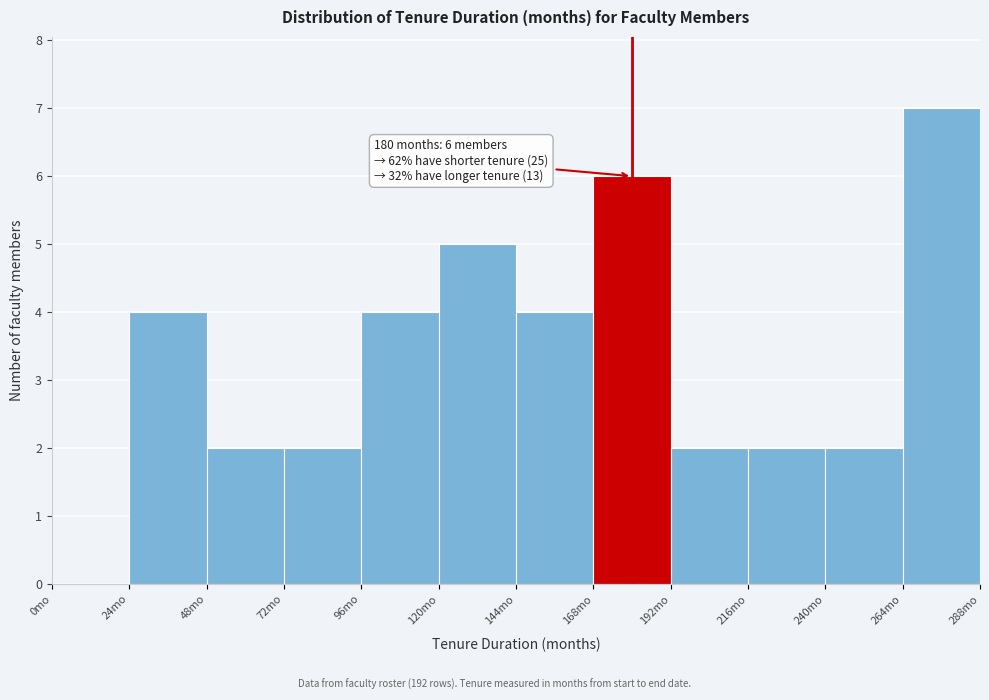

Over which range of the x-axis is the bar tallest?

264 to 288